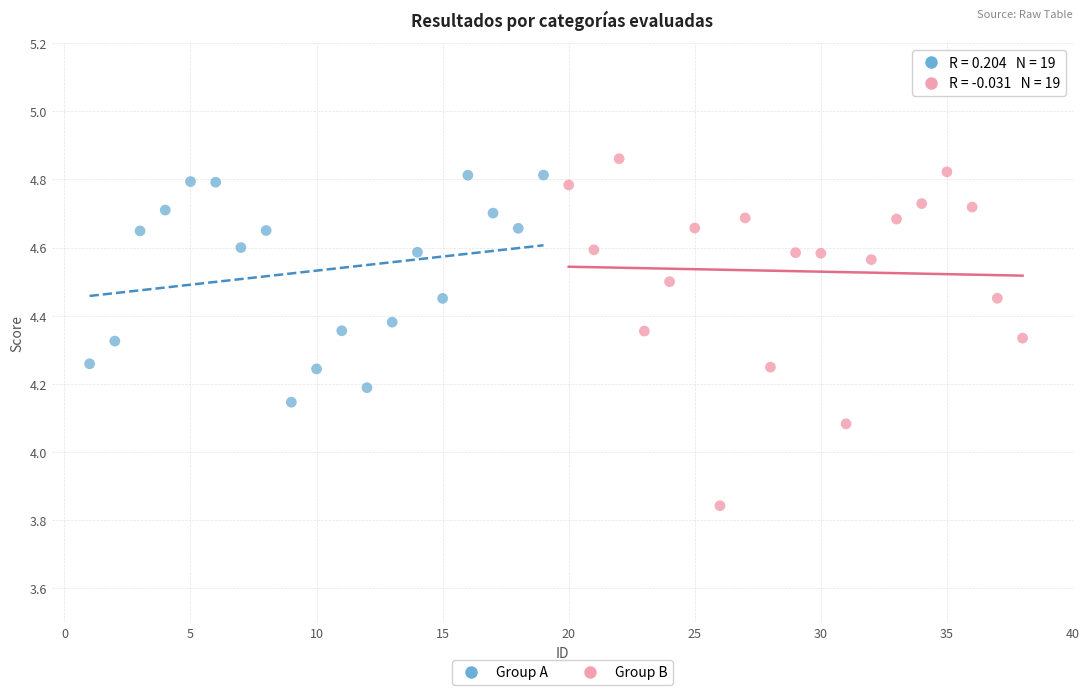

Which series reaches the maximum Y coordinate?

Group B